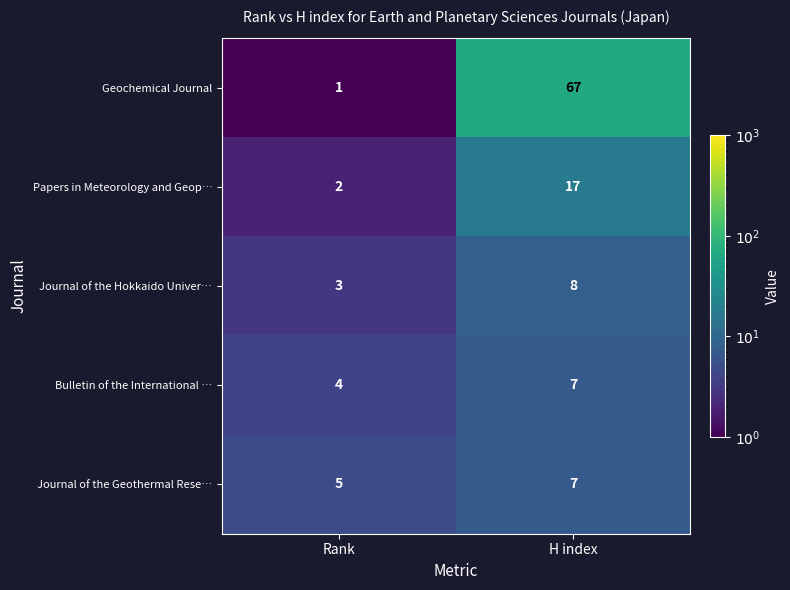

Reading left to right, extract all data points from this chart.

Geochemical Journal: Rank=1	H index=67
Papers in Meteorology and Geop…: Rank=2	H index=17
Journal of the Hokkaido Univer…: Rank=3	H index=8
Bulletin of the International …: Rank=4	H index=7
Journal of the Geothermal Rese…: Rank=5	H index=7